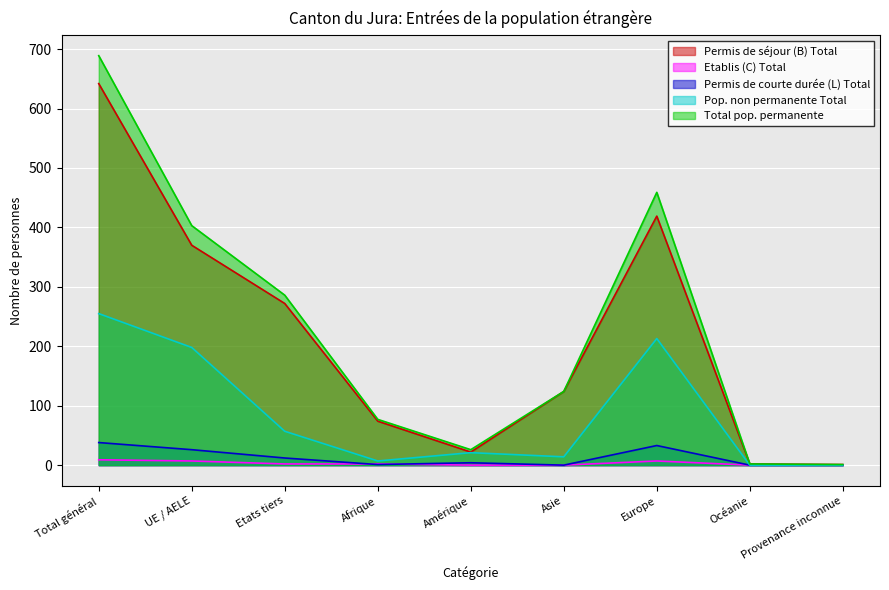

Reading left to right, extract all data points from this chart.

Permis de séjour (B) Total: 642	370	272	74	22	124	419	2	1
Etablis (C) Total: 9	7	2	2	0	0	7	0	0
Permis de courte durée (L) Total: 38	26	12	1	4	0	33	0	0
Pop. non permanente Total: 255	198	57	7	21	14	213	0	0
Total pop. permanente: 689	403	286	77	26	124	459	2	1